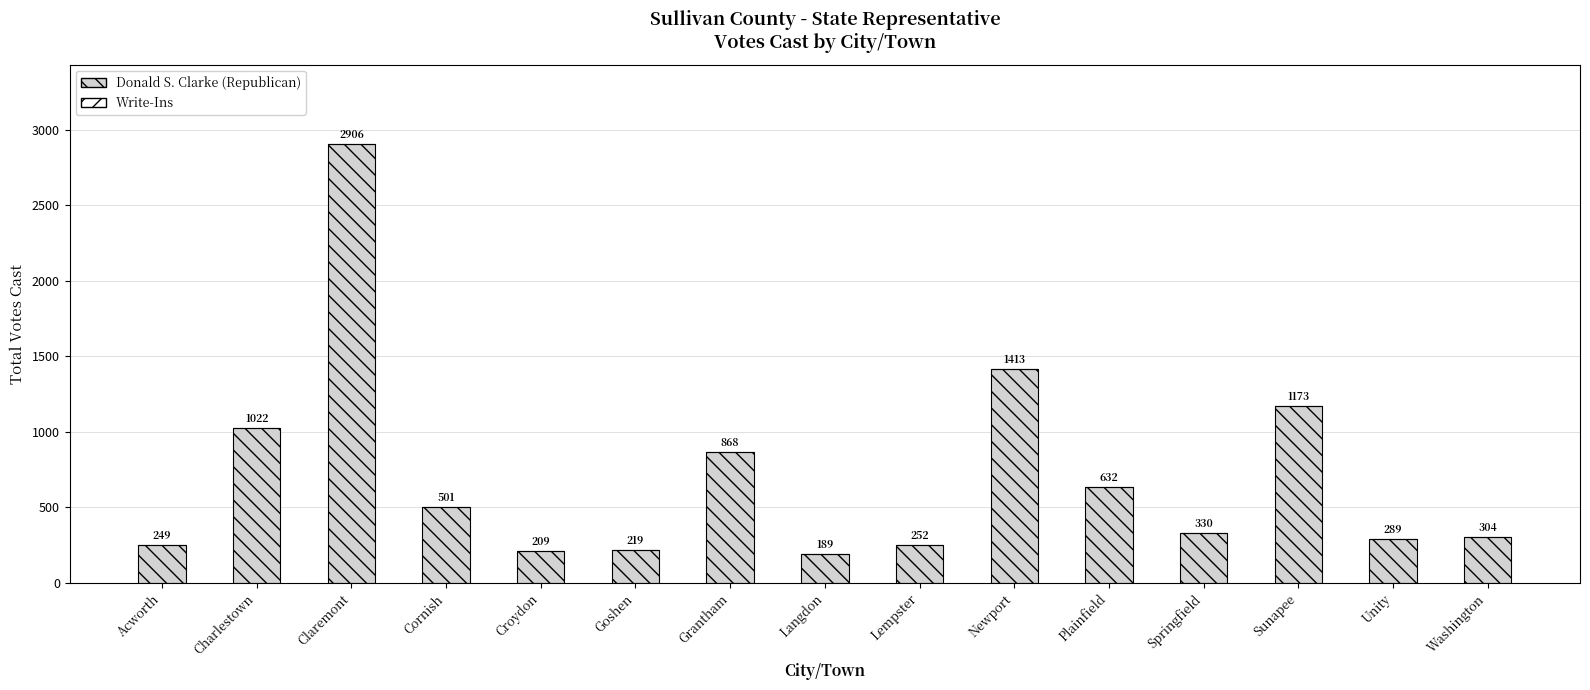

True or false: the data shows 304 at Washington.

True